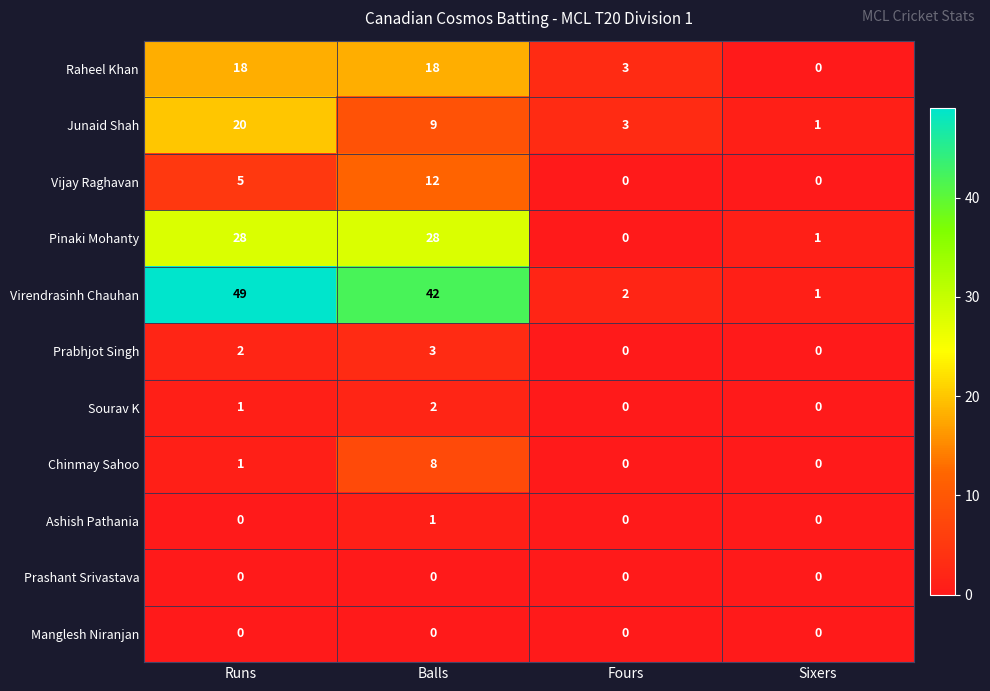

What is the difference between the highest and lowest values at Fours?

3